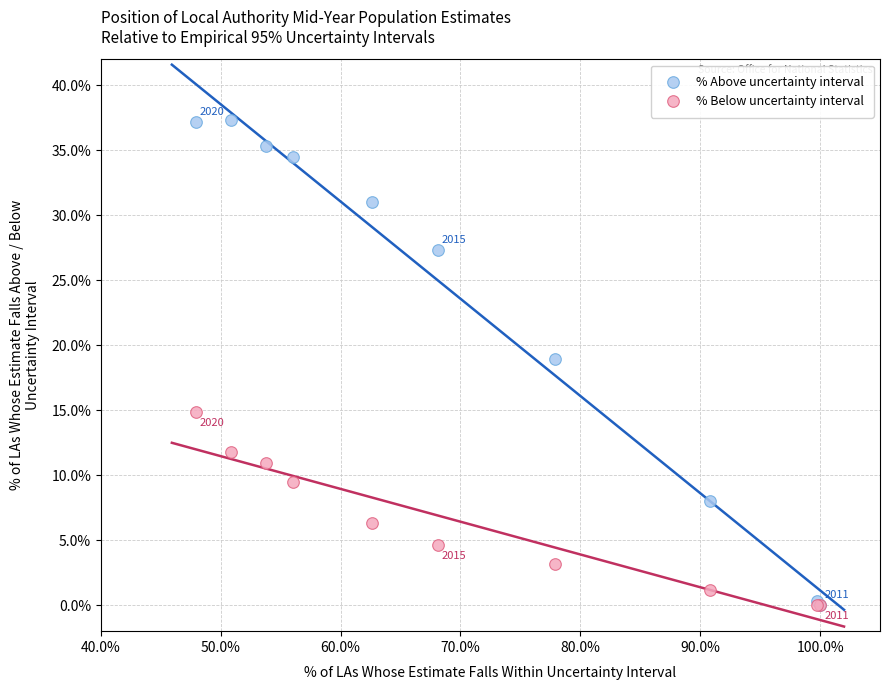

In the % Above uncertainty interval series, what Y value is closest to 18?

19.0